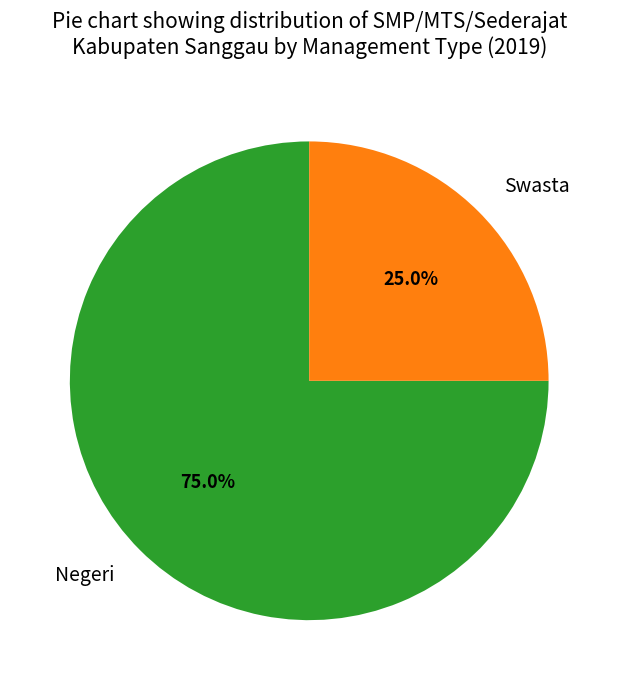

Which slice is the largest?

Negeri